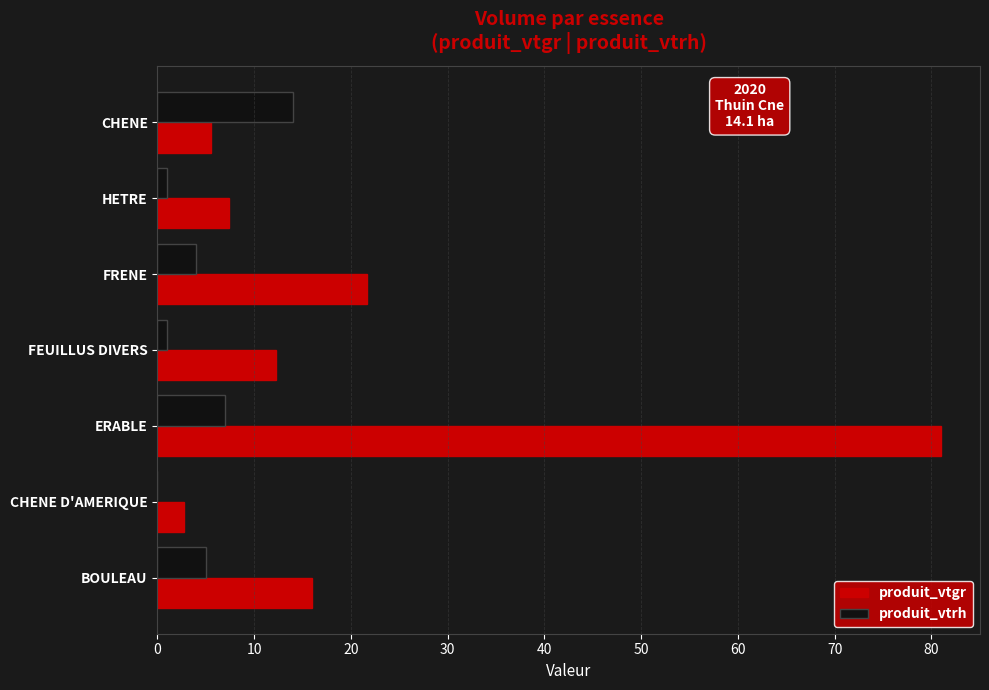

Which category has the highest value across all series?

ERABLE